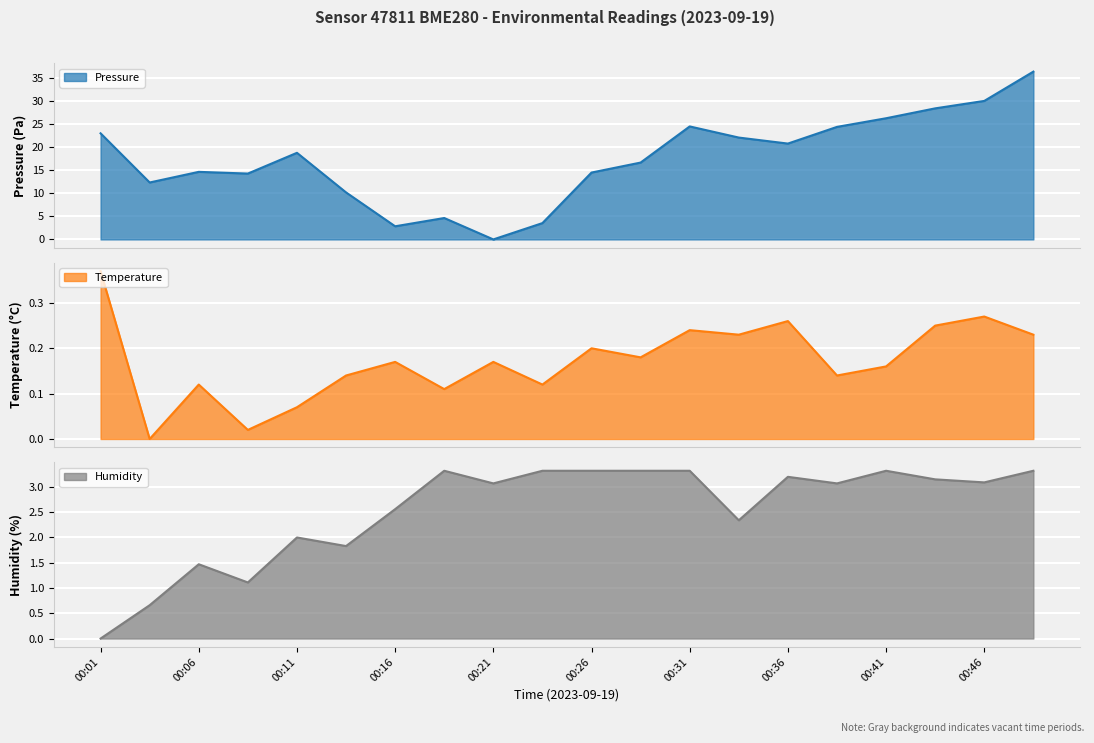

Read the pressure value at 00:36.

20.7